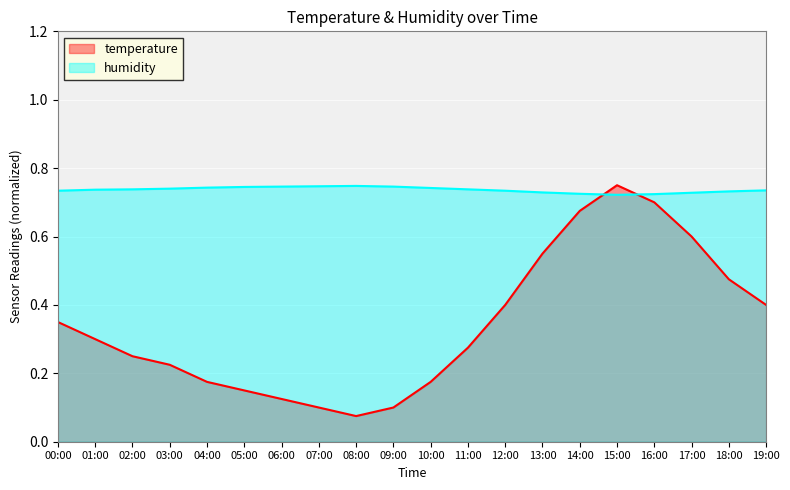

Where is the first local maximum for humidity?

08:00